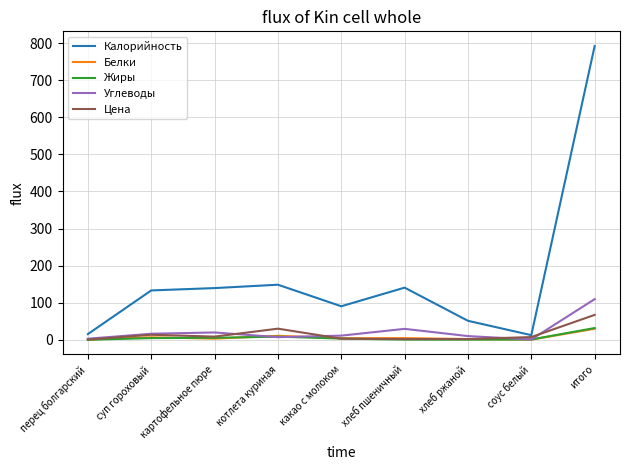

How many series are shown in this chart?

5